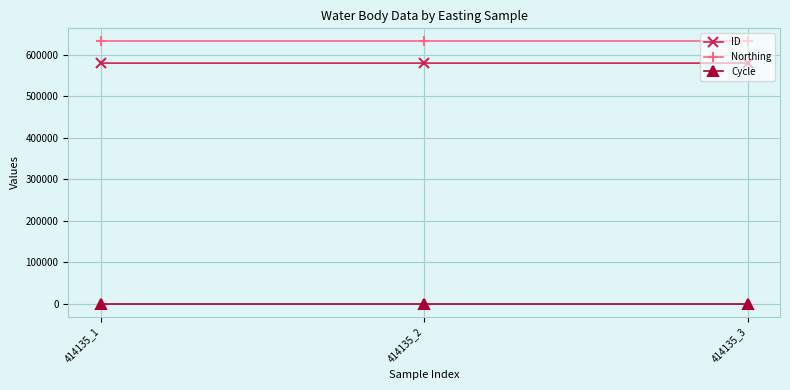

How many lines are shown in the chart?

3